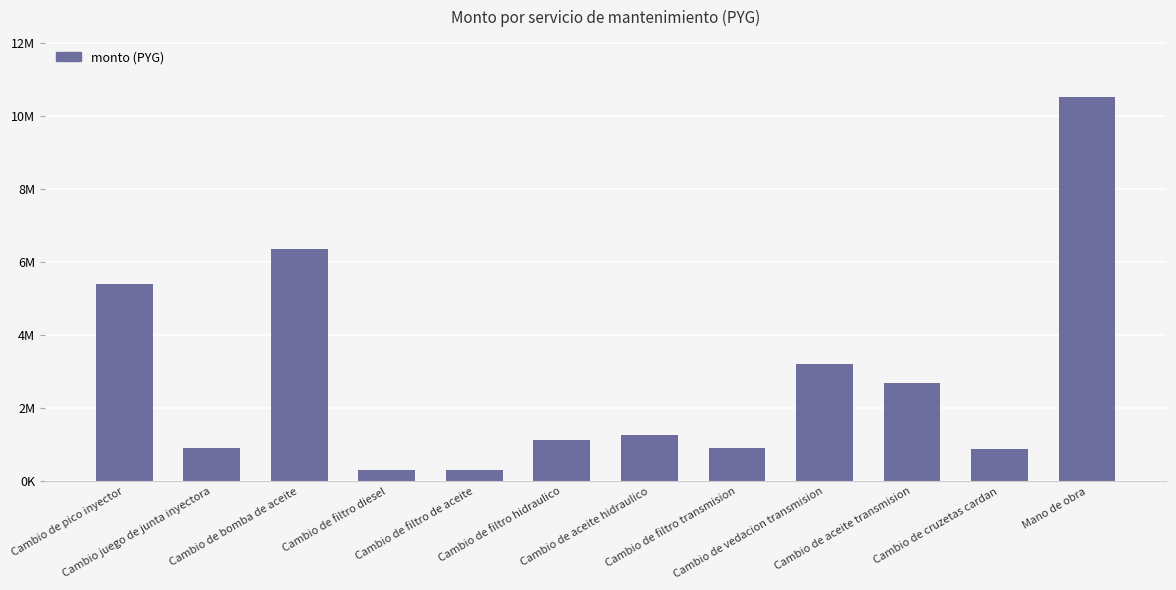

Where does the data first go above 1280000?

Cambio de pico inyector